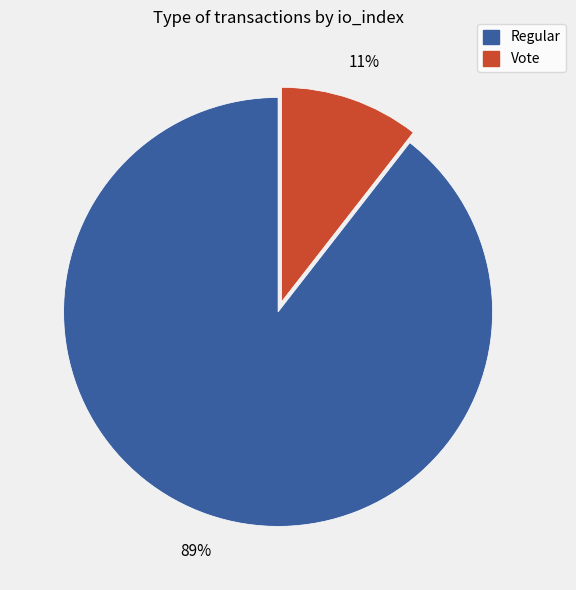

Is the sum of Vote and Regular greater than half?

Yes